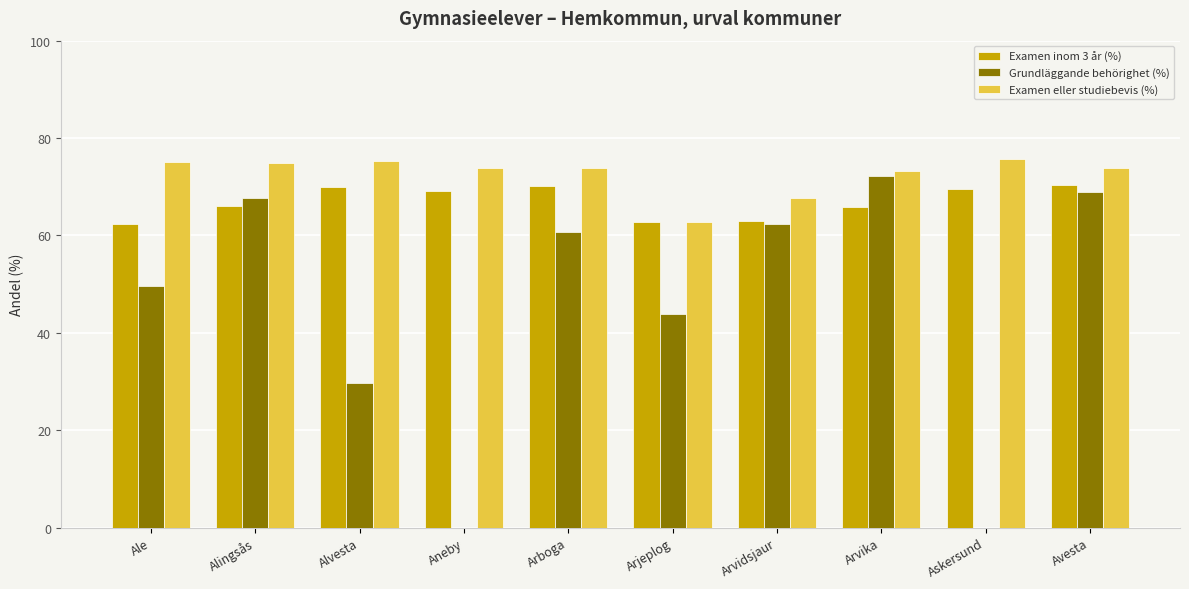

What is the sum of all Examen inom 3 år (%) values?

669.0